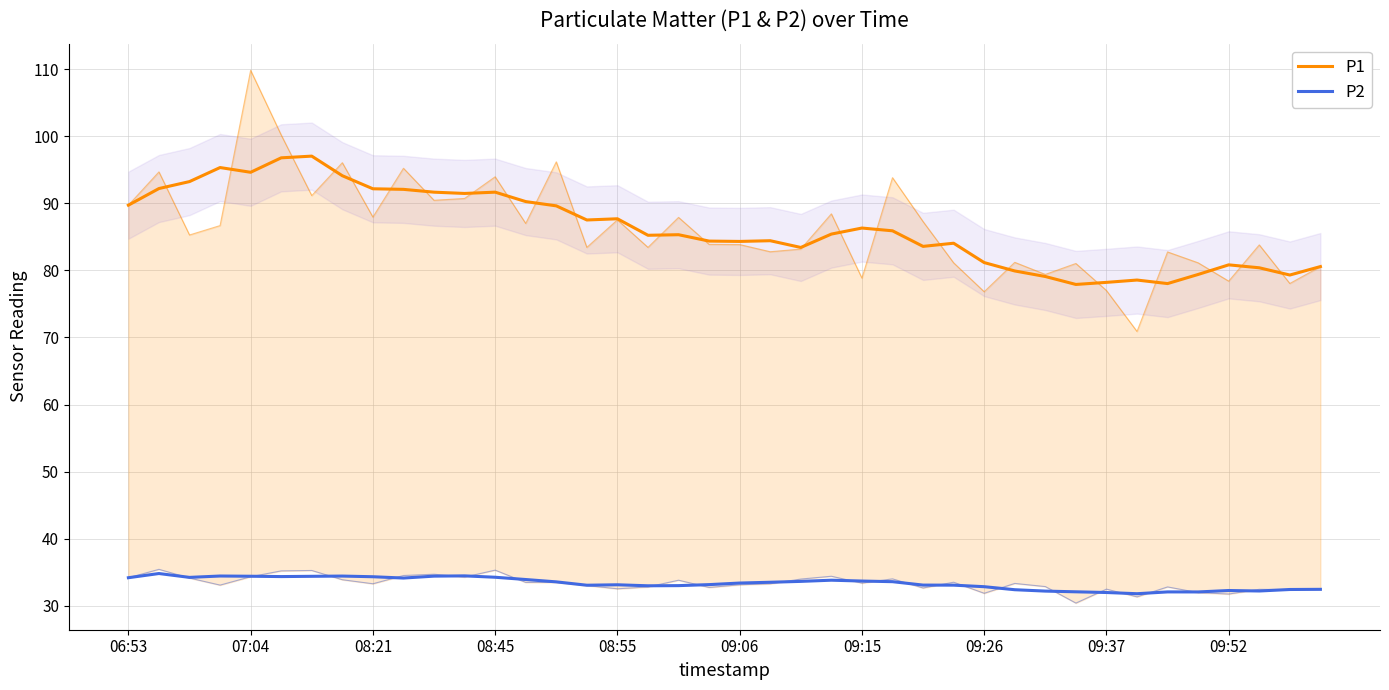

The value of P2 at 30 is 47.7. True or false?

False